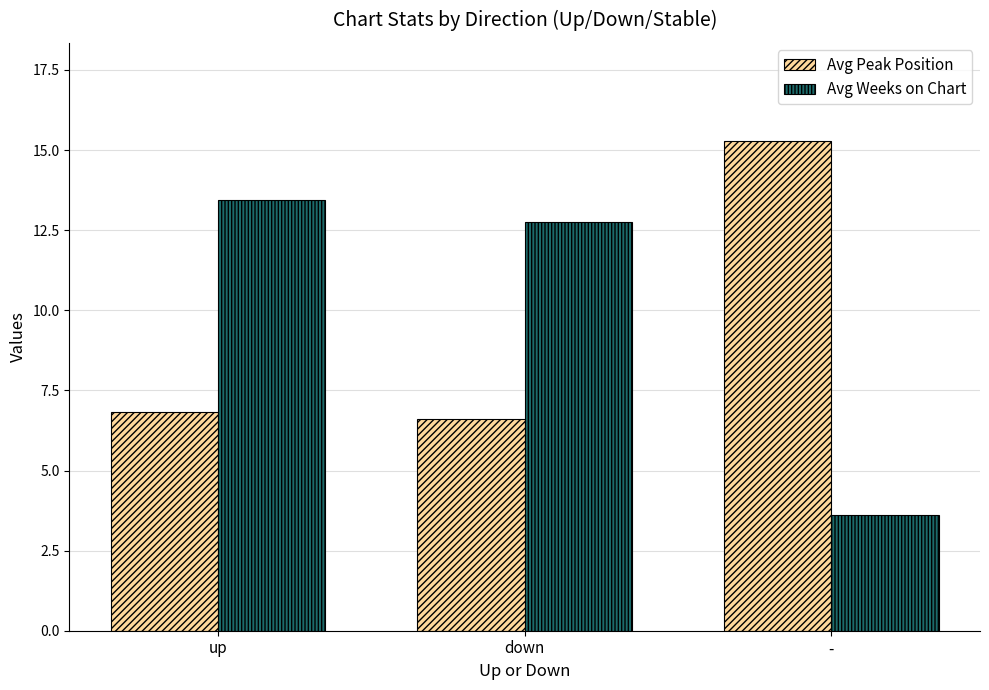

What is the label of the 2nd bar from the right?

down